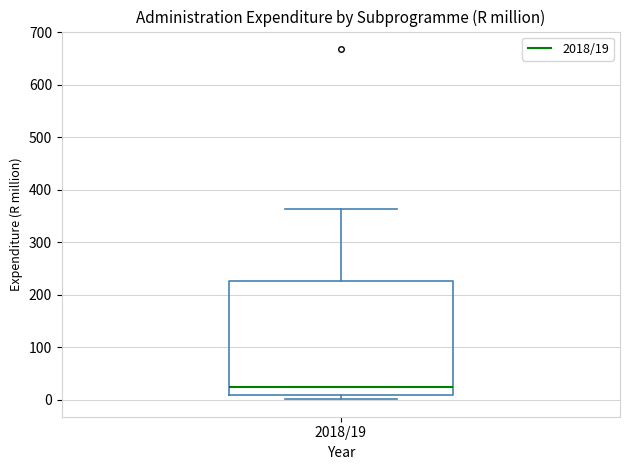

Transcribe this box plot: give where the median line is, the range the box spans, and where the two whiskers end, as read against the y-axis. The values are not printed on the chart, so give them approximately, as read against the axis.

median 20, box 10 to 230, whiskers 0 to 360